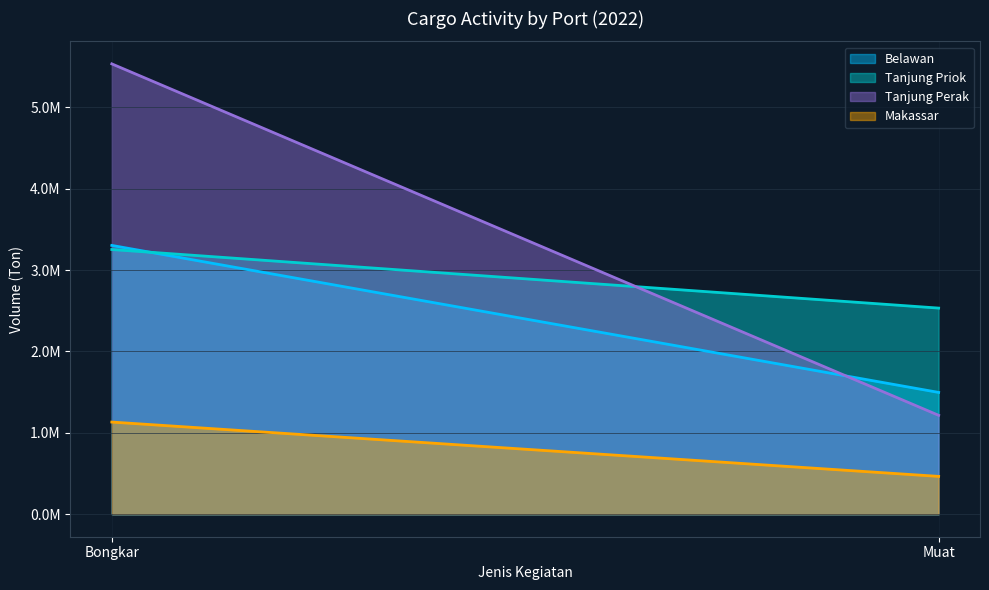

Does the chart have visible grid lines?

Yes